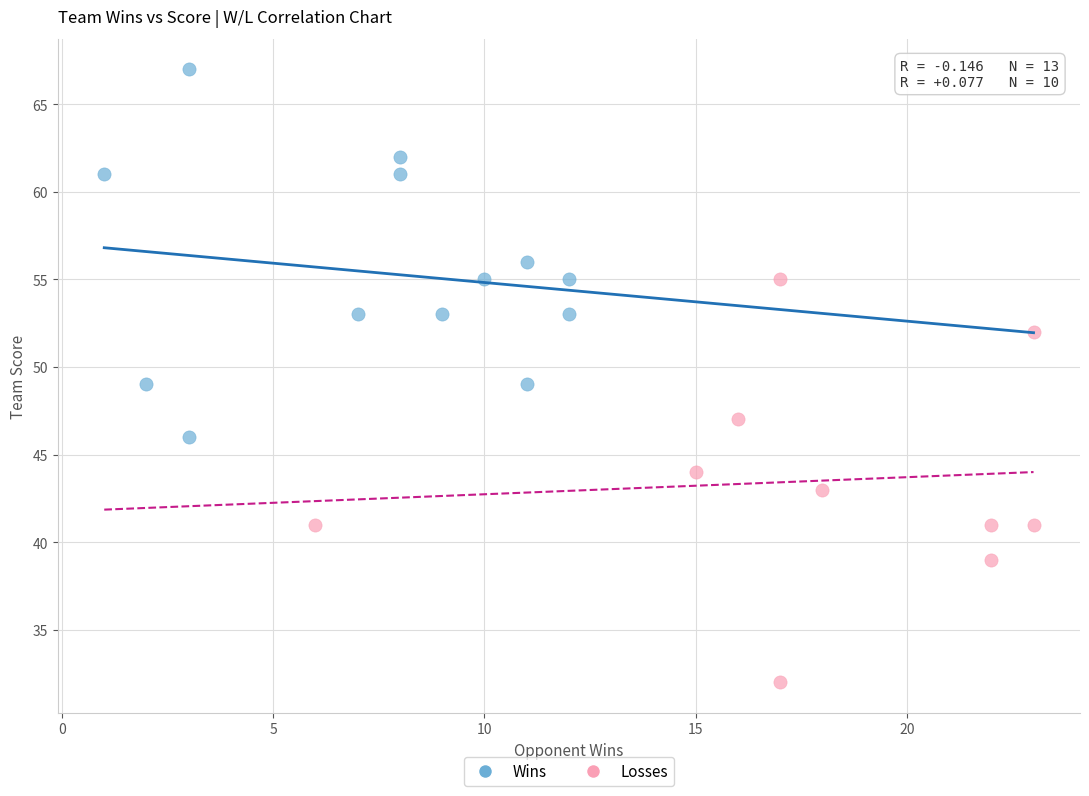

Which series contains the lowest Y value?

Losses